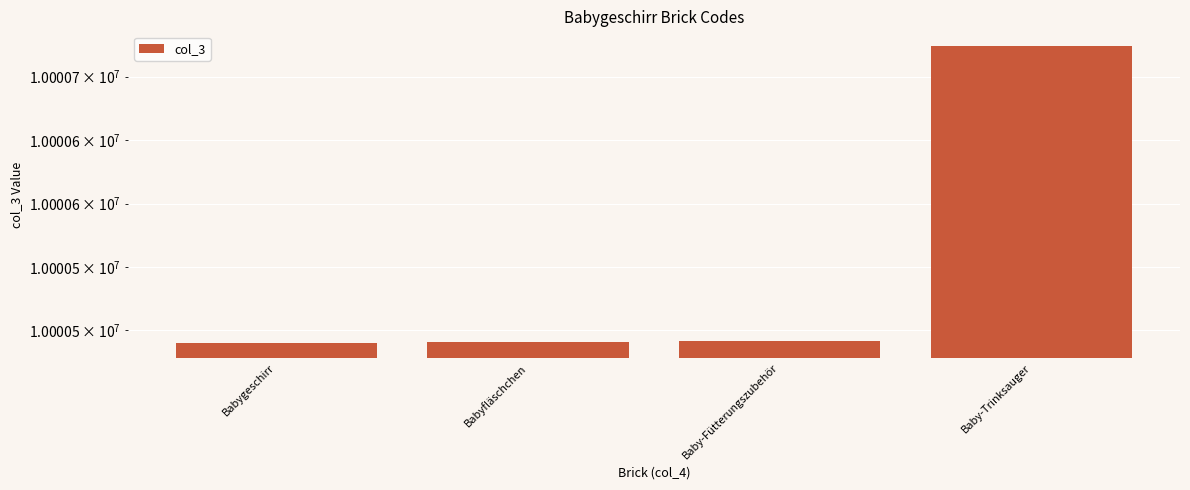

What is the difference between the values at Babygeschirr and Baby-Fütterungszubehör?

2